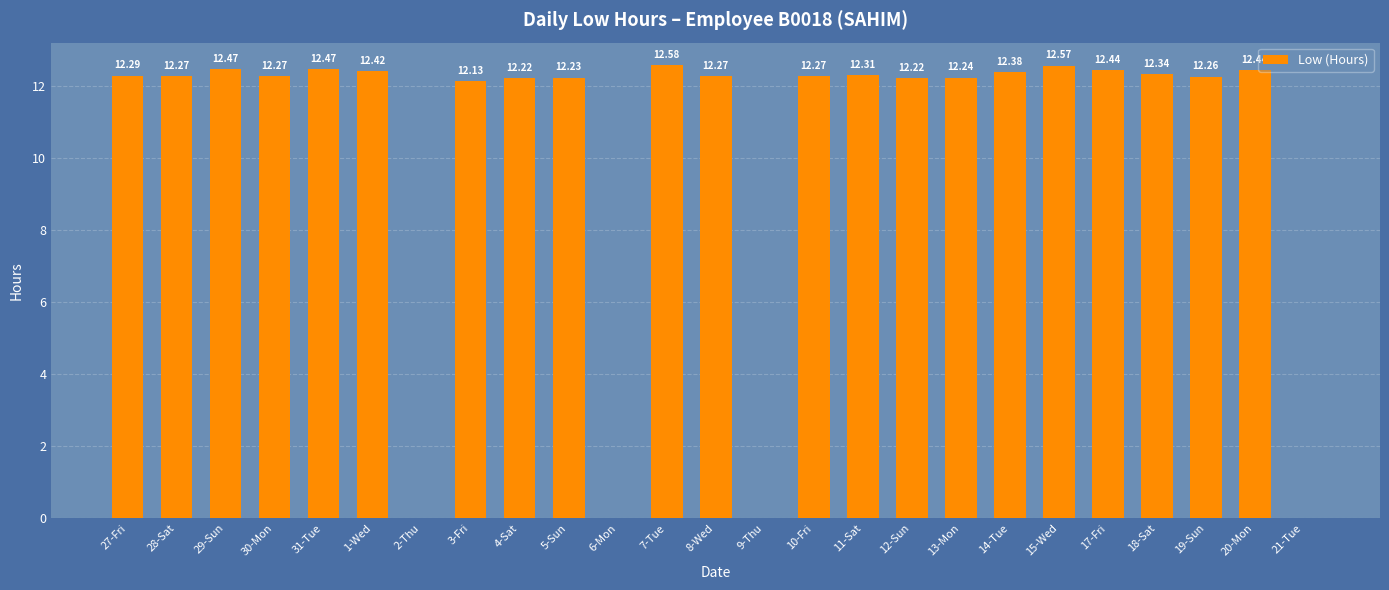

How many series are shown in this chart?

1